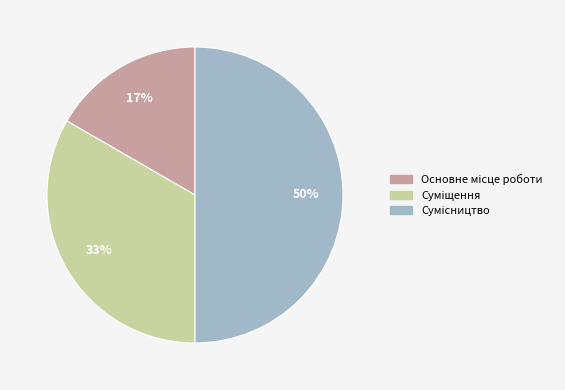

To the nearest percent, what is the average slice percentage?

33%